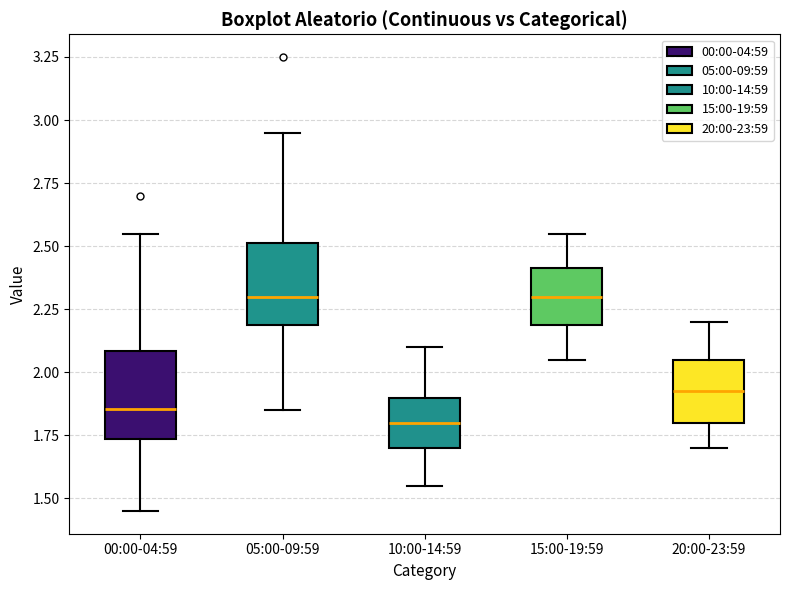

Reading left to right, transcribe this box plot: for each box, give where its median line is, the range the box spans, and where its two whiskers end, as read against the y-axis. The values are not printed on the chart, so give them approximately, as read against the axis.

00:00-04:59: median 1.85, box 1.75 to 2.10, whiskers 1.45 to 2.55
05:00-09:59: median 2.30, box 2.20 to 2.50, whiskers 1.85 to 2.95
10:00-14:59: median 1.80, box 1.70 to 1.90, whiskers 1.55 to 2.10
15:00-19:59: median 2.30, box 2.20 to 2.40, whiskers 2.05 to 2.55
20:00-23:59: median 1.95, box 1.80 to 2.05, whiskers 1.70 to 2.20